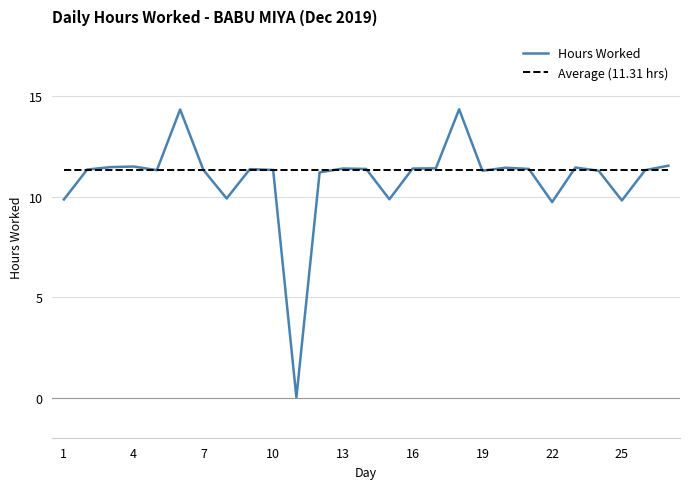

What are all the series names shown in the legend?

Hours Worked, Average (11.31 hrs)